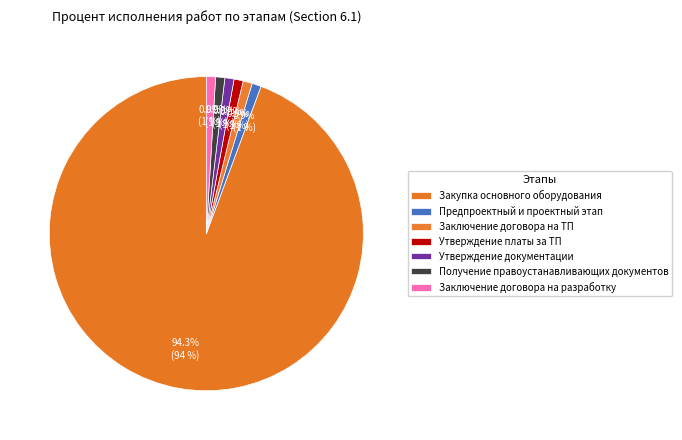

What is the majority slice?

Закупка основного оборудования